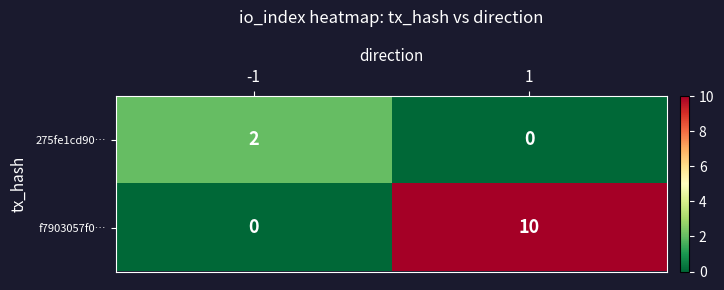

The value of f7903057f0… at 1 is 18. True or false?

False